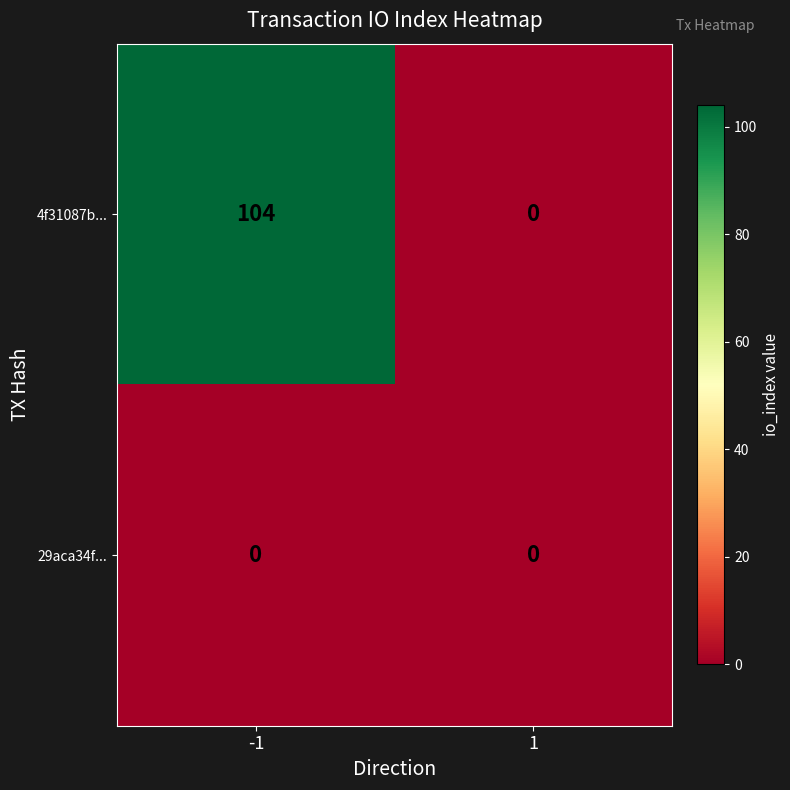

Which series has the widest spread of values?

4f31087b...